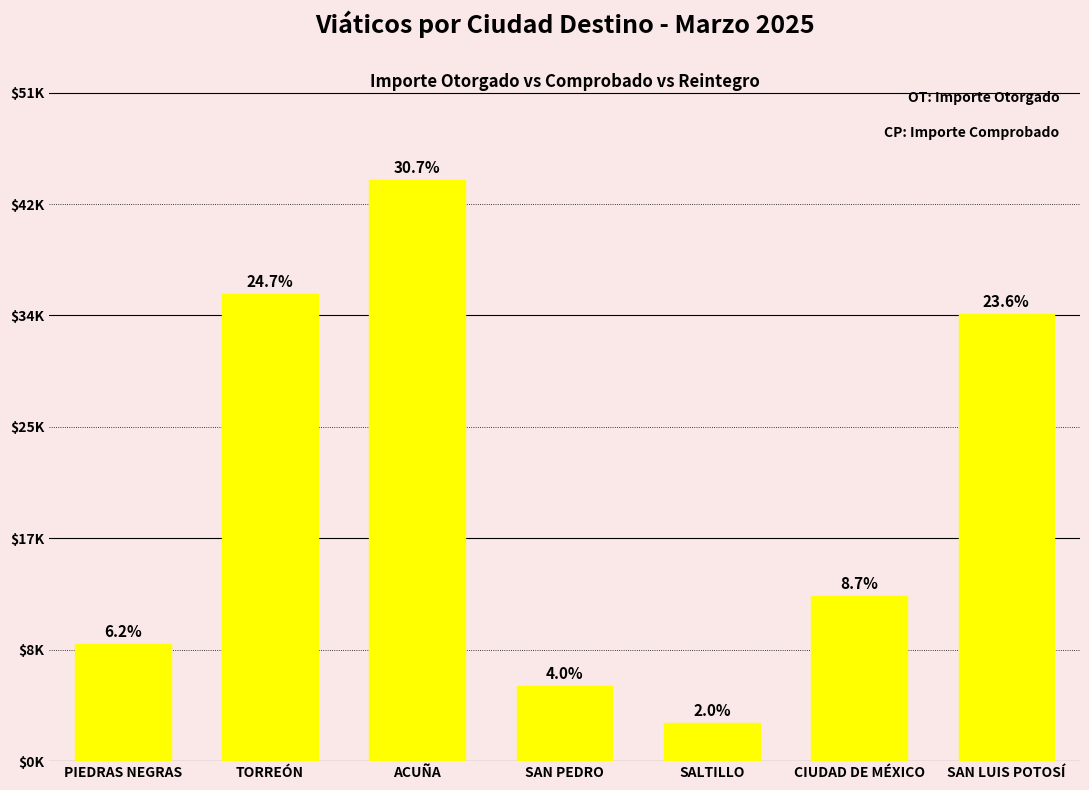

What is the smallest value displayed?

2900.0